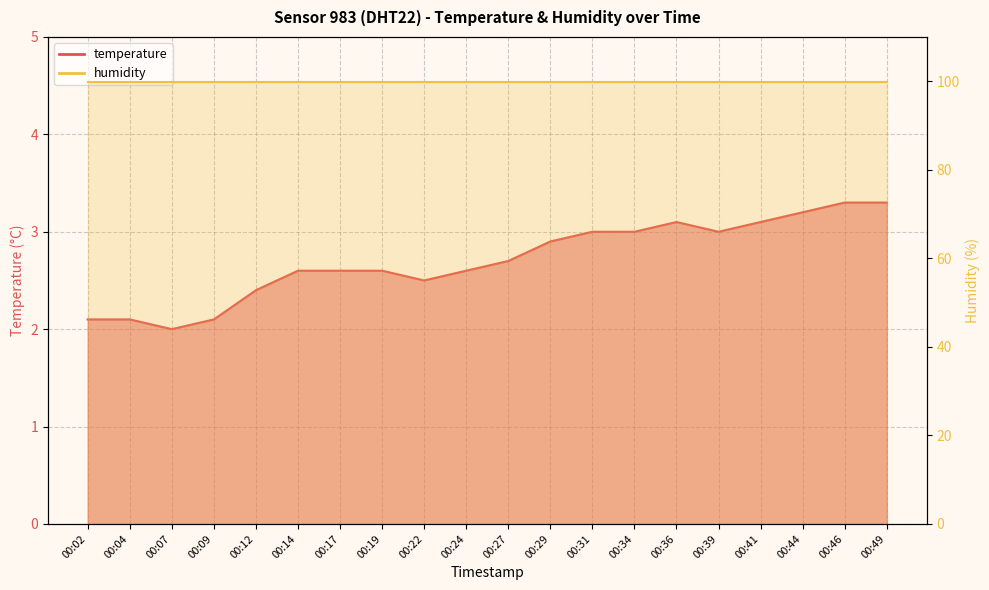

Between 00:22 and 00:31, which is larger?

00:31